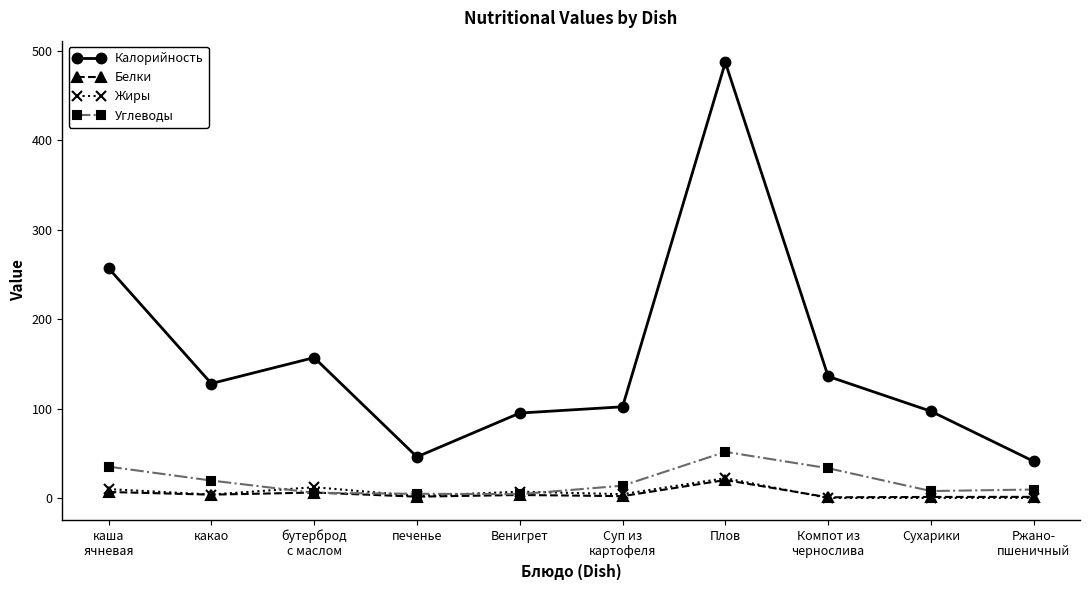

What is the minimum value for Углеводы?

4.3